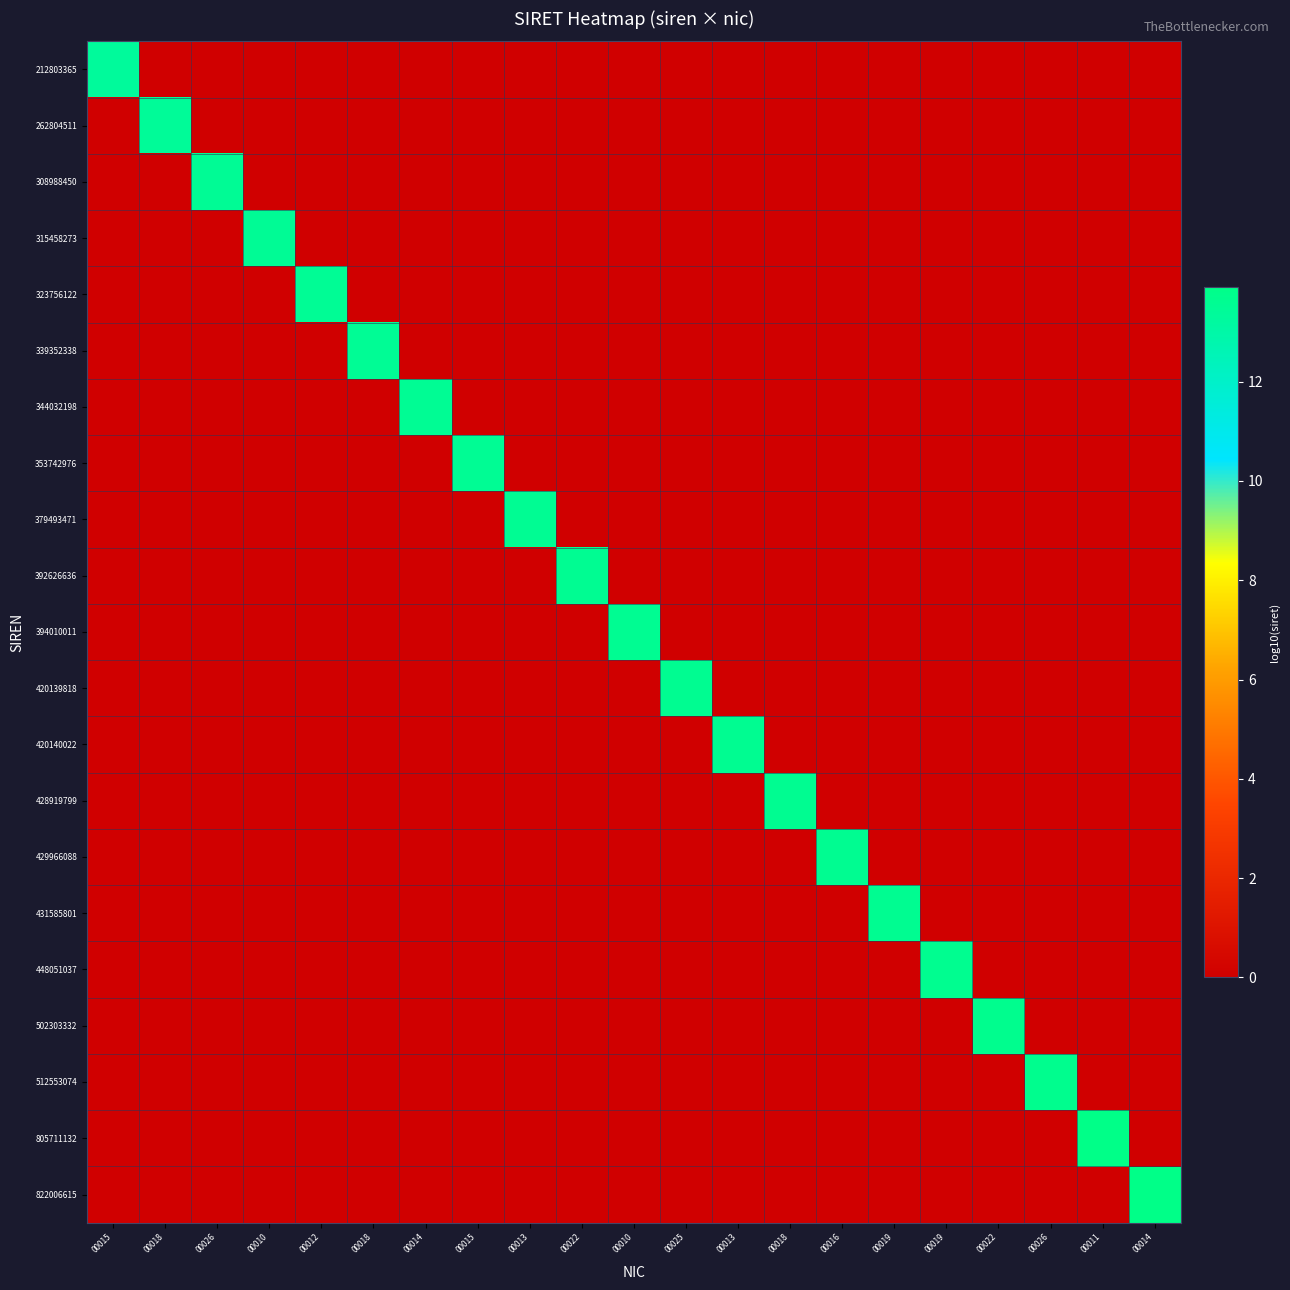

Rank the series by their maximum value, from lowest to highest.

212803365, 262804511, 308988450, 315458273, 323756122, 339352338, 344032198, 353742976, 379493471, 392626636, 394010011, 420139818, 420140022, 428919799, 429966088, 431585801, 448051037, 502303332, 512553074, 805711132, 822006615